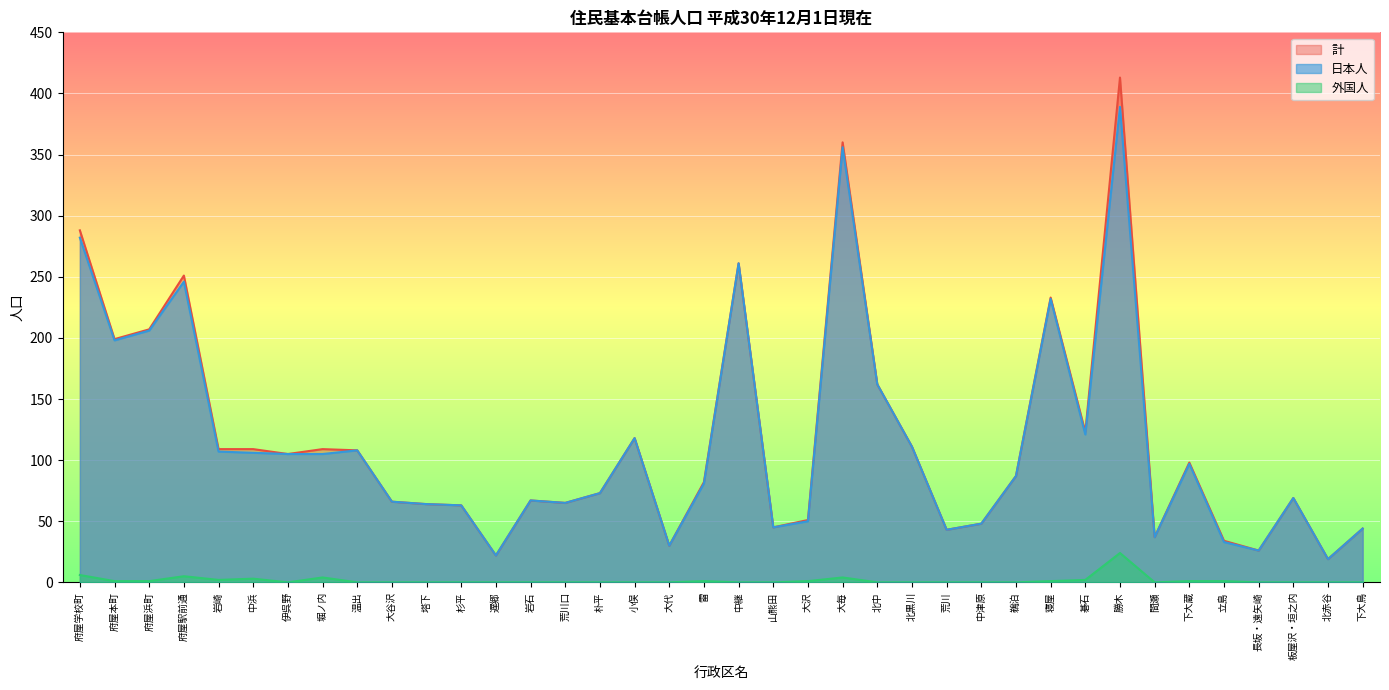

True or false: 日本人 and 外国人 intersect in this chart.

False